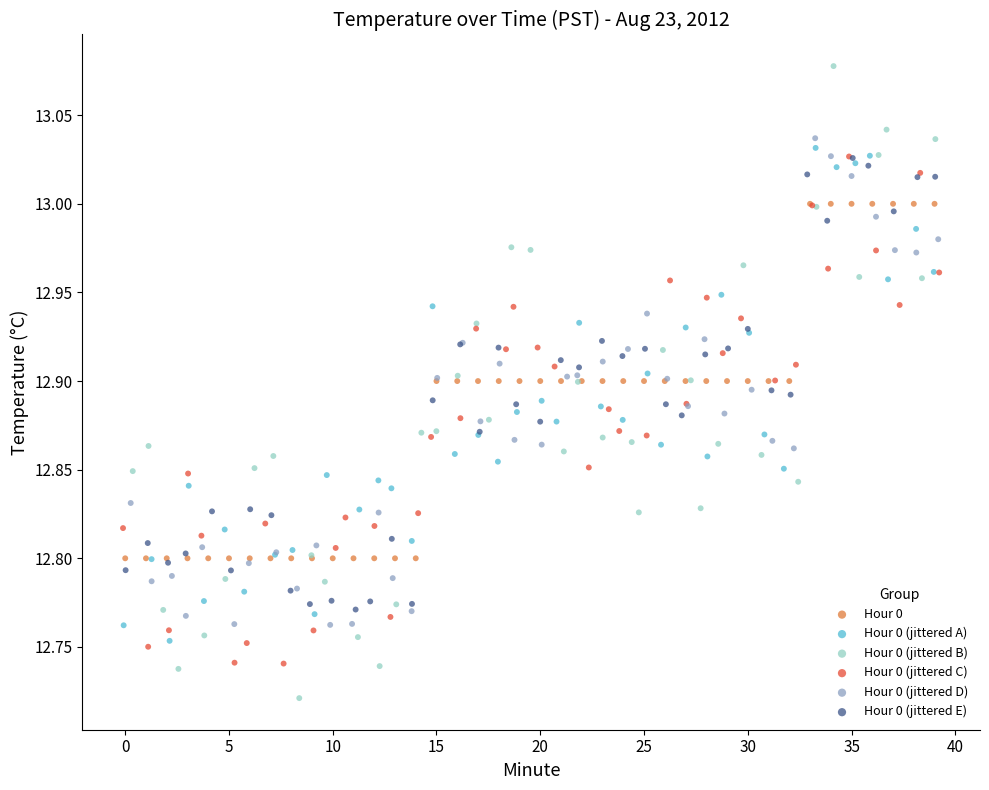

What are all the series names shown in the legend?

Hour 0, Hour 0 (jittered A), Hour 0 (jittered B), Hour 0 (jittered C), Hour 0 (jittered D), Hour 0 (jittered E)